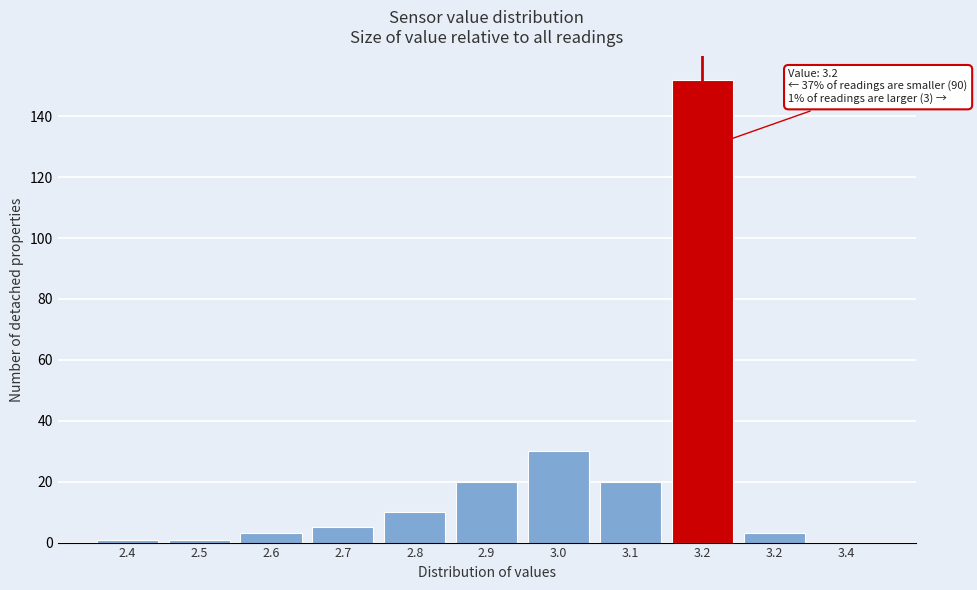

Are the bars horizontal?

No